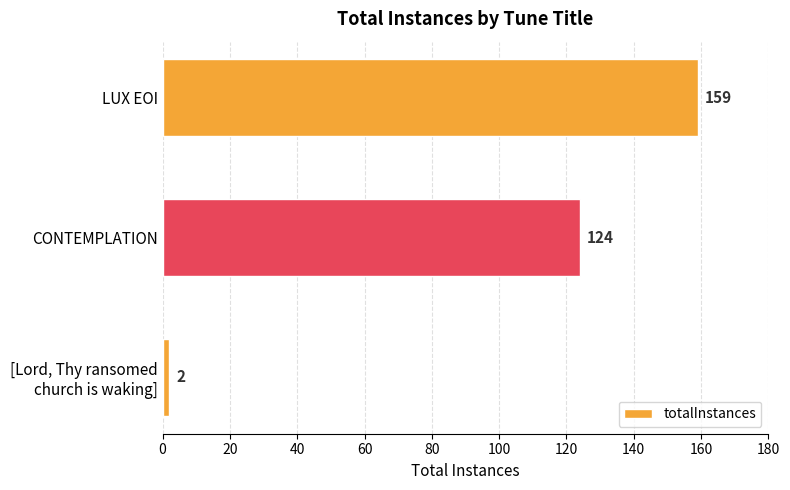

How many series are shown in this chart?

1